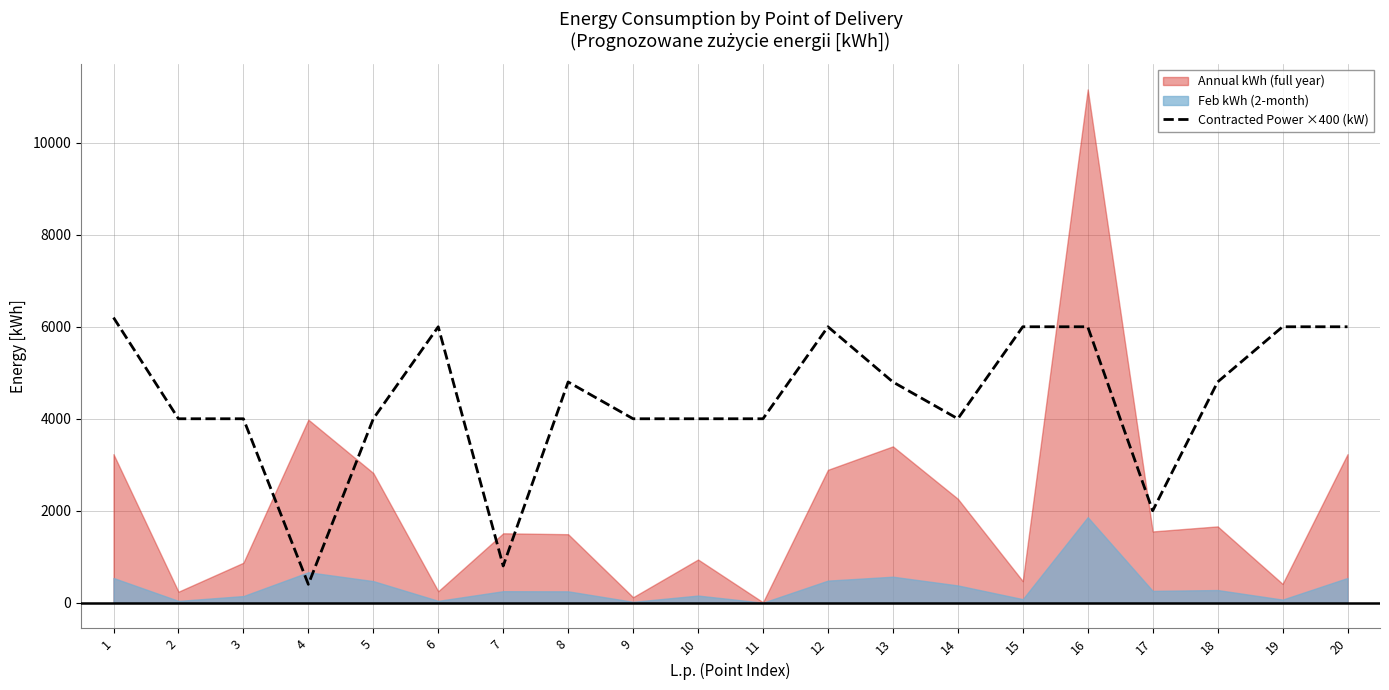

How many points are higher than both their immediate neighbors (excluding endpoints)?

3